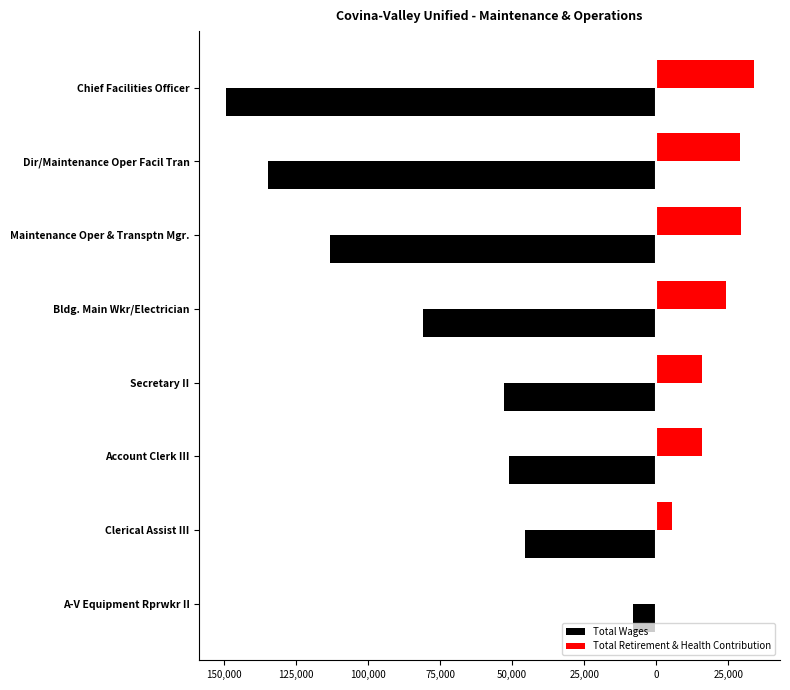

What are all the series names shown in the legend?

Total Wages, Total Retirement & Health Contribution